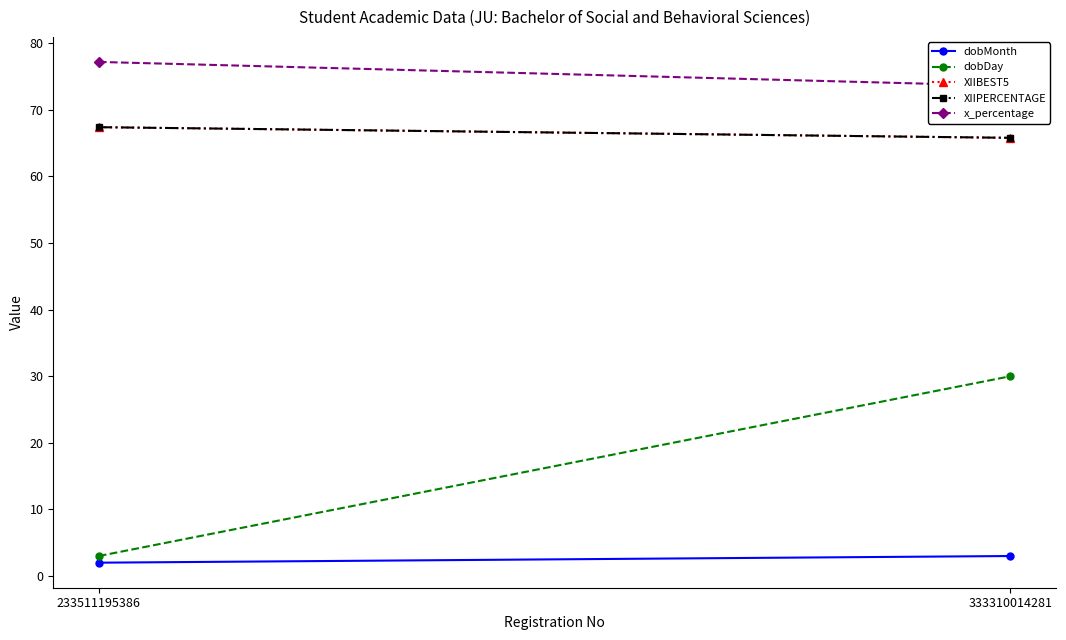

What is the value of the XIIBEST5 point at the 2nd from the left?

65.8